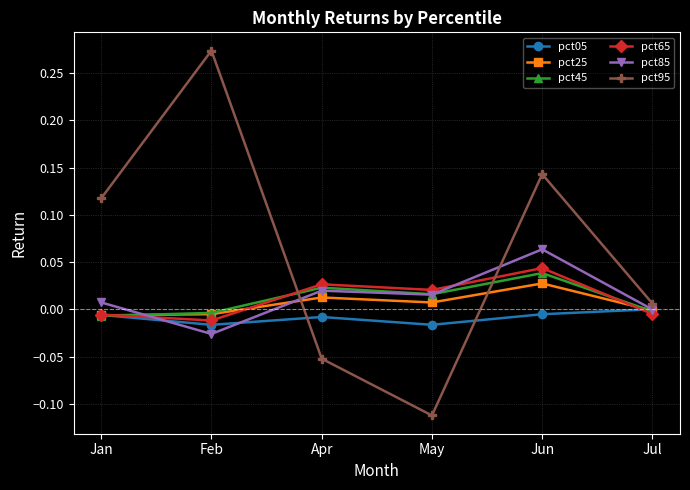

How many interior local valleys does the pct95 series have?

1